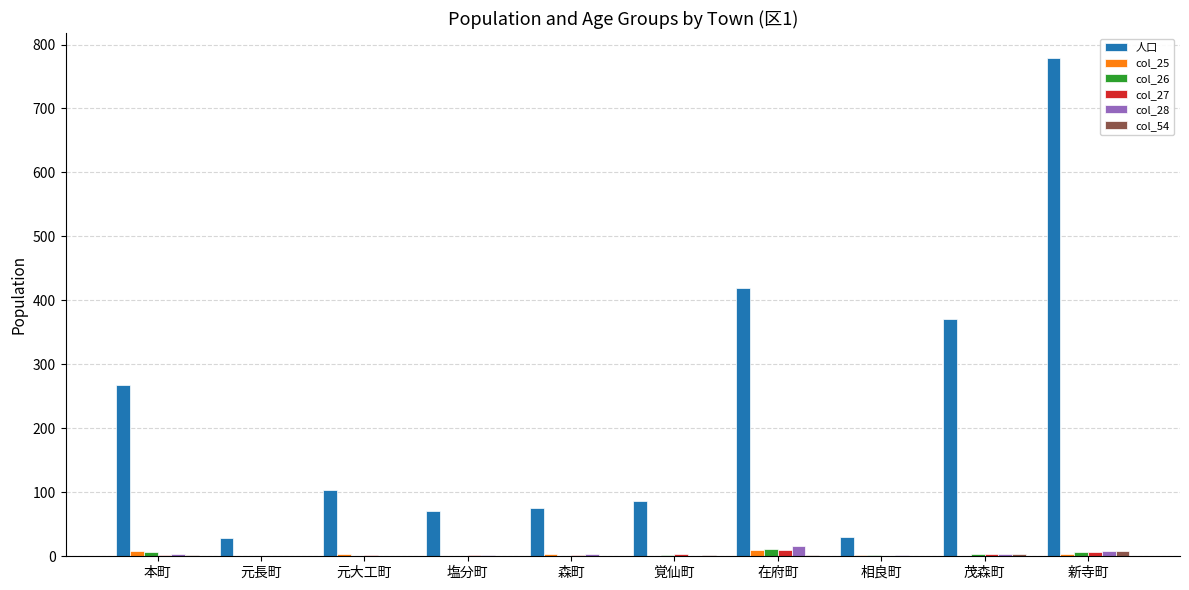

Count the number of data series in this chart.

6